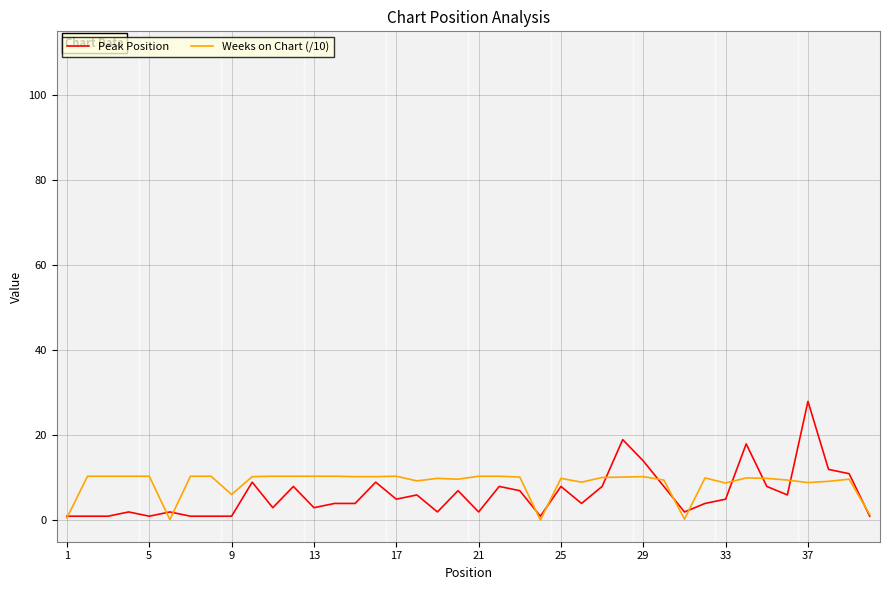

Which series has the largest range (max minus min)?

Peak Position